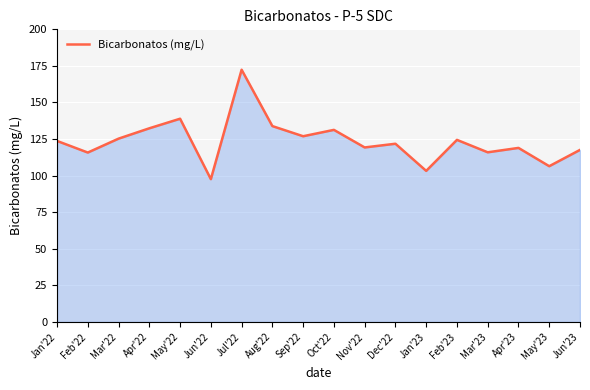

What position from the right is Jul'22?

12